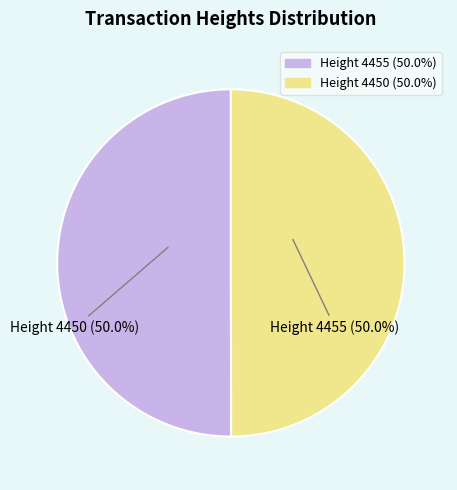

What is the largest slice in the pie chart?

Height 4455